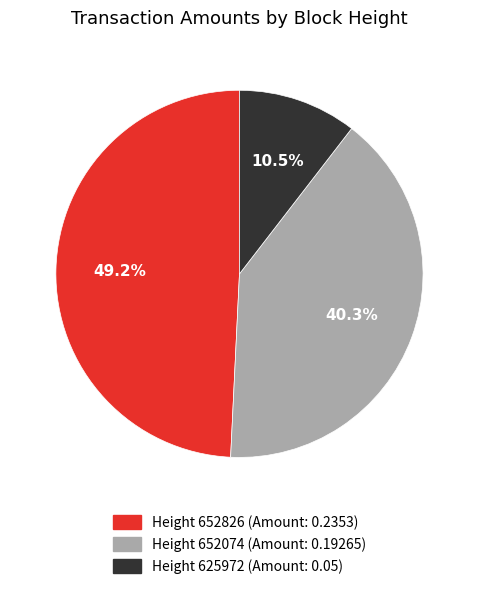

Is there a majority slice in this chart?

No